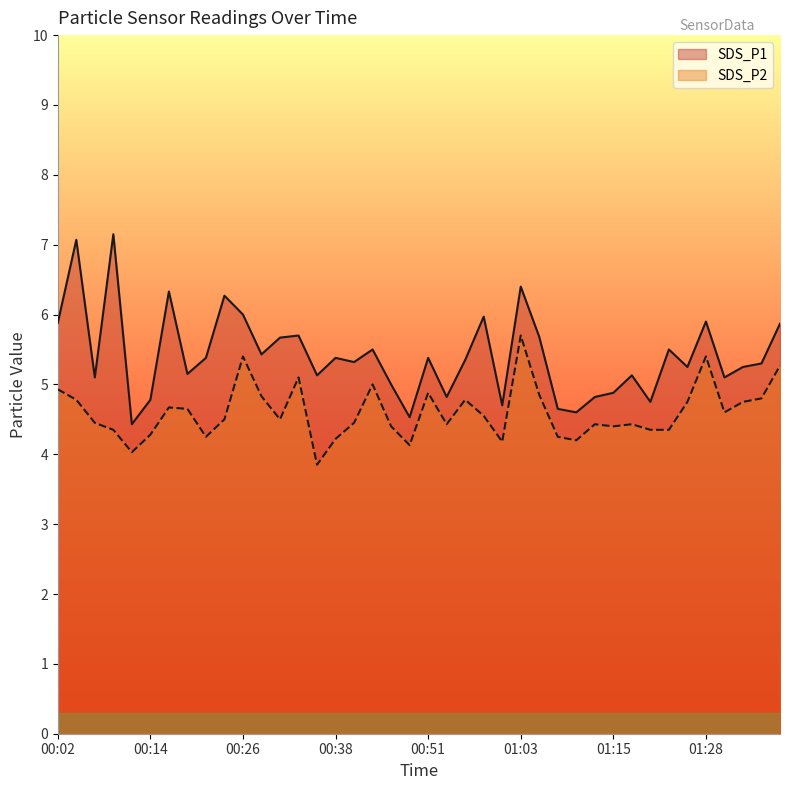

What is the value of the SDS_P1 point at the 24th from the left?

6.0